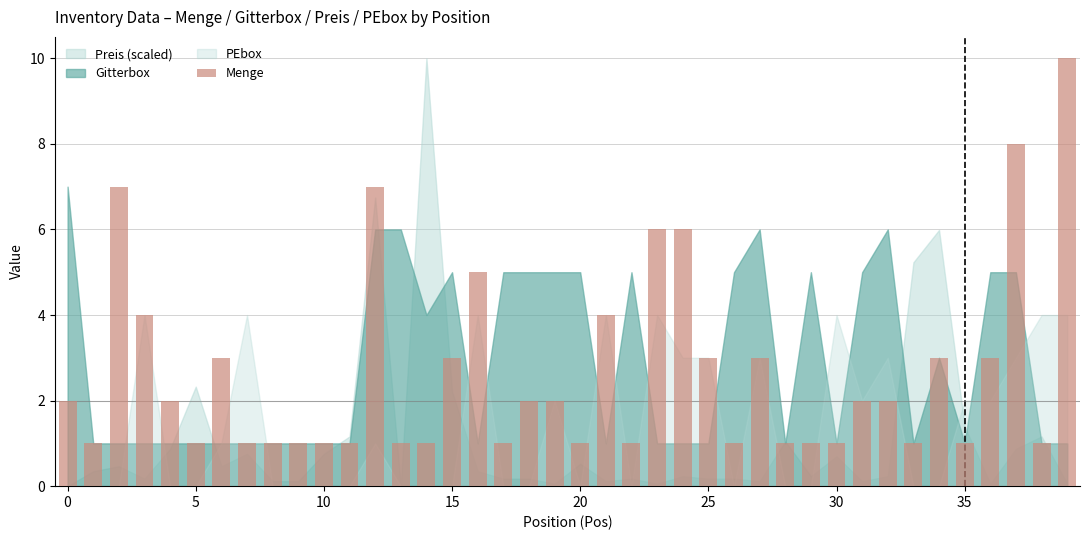

What is the average value?

3